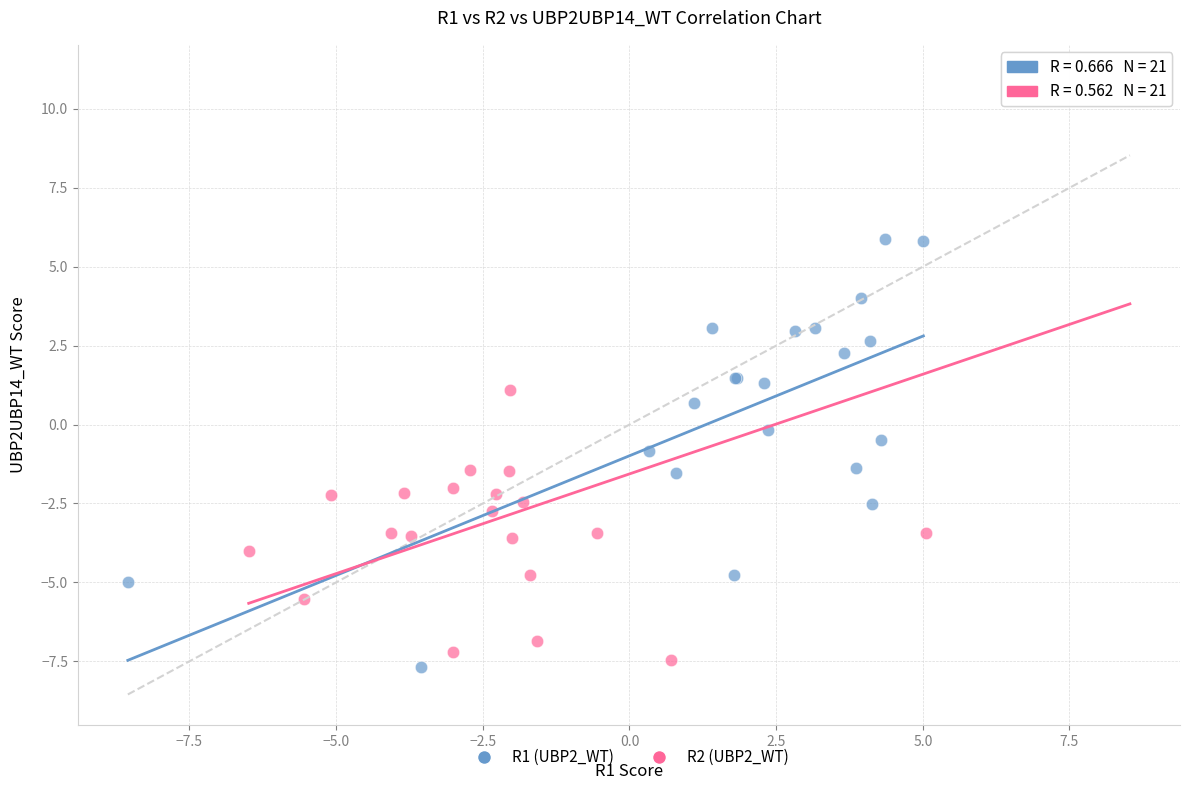

Which series has the widest spread of Y values?

R2 (UBP2_WT)